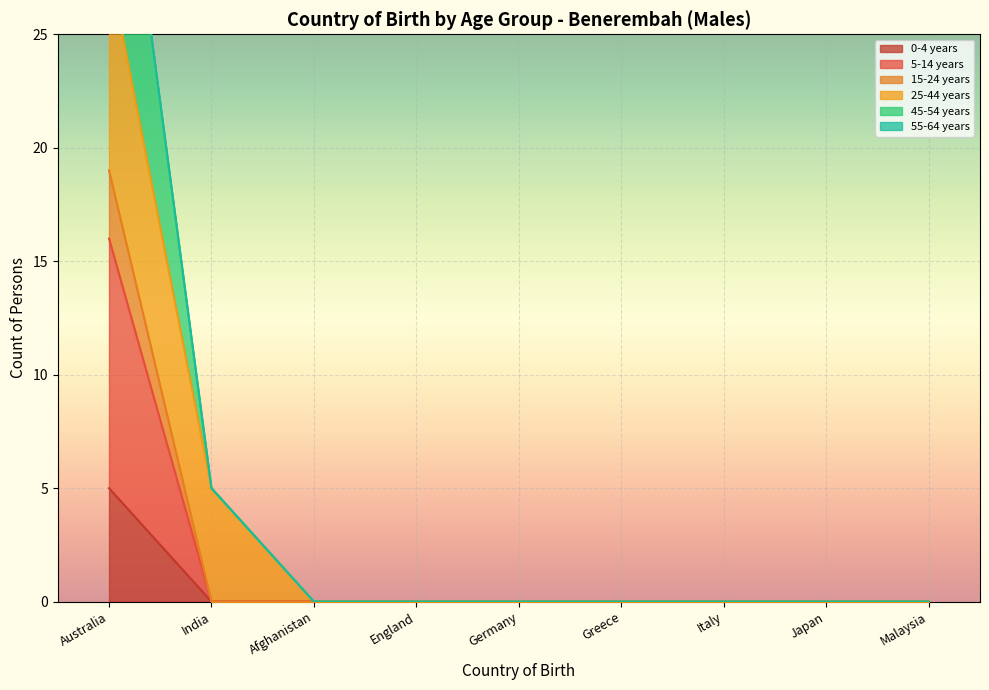

At which label is 0-4 years closest to 2?

India